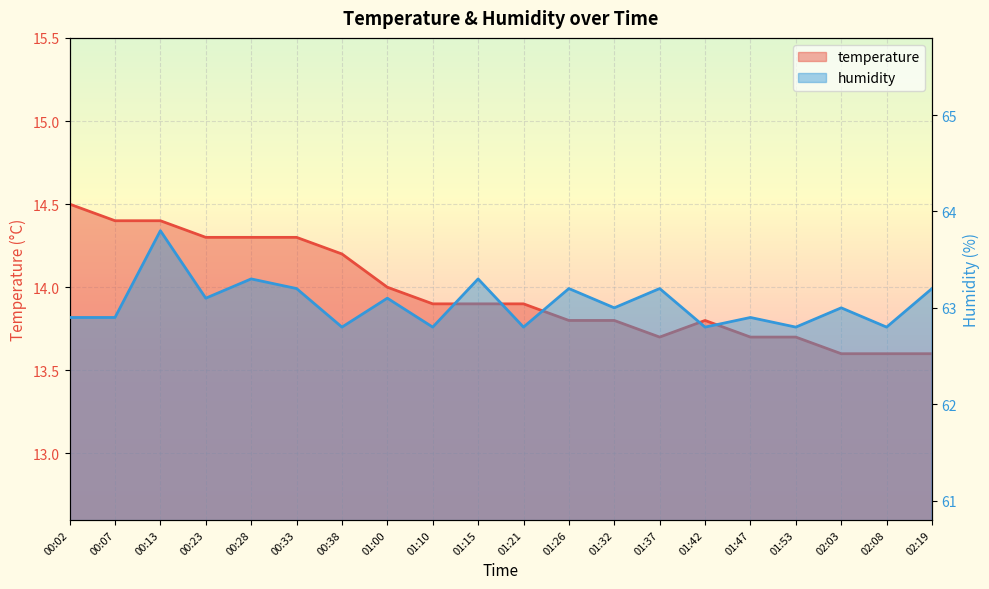

True or false: humidity and temperature cross at least once.

False